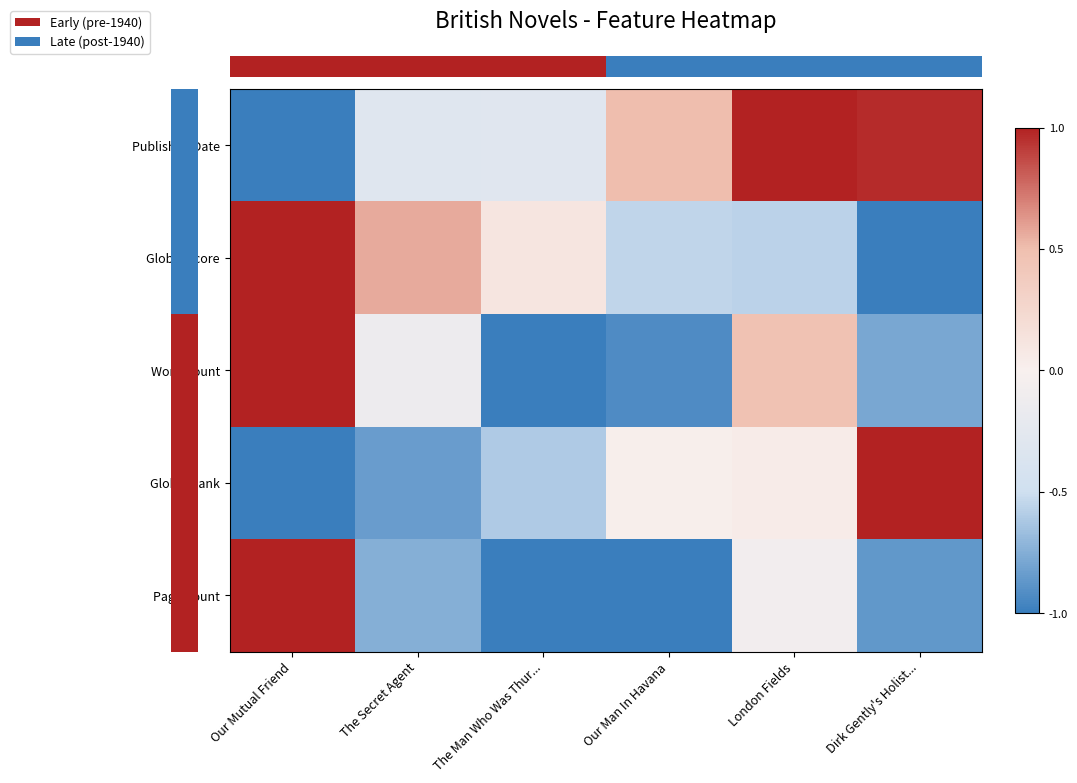

What is the difference between the highest and lowest values at London Fields?

1.6